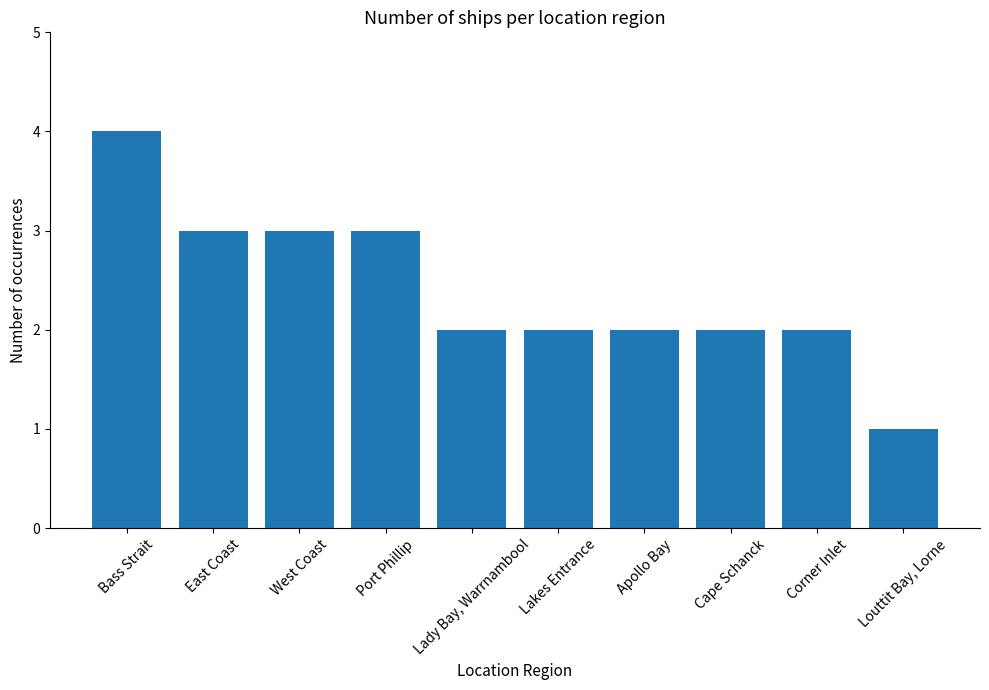

What is the sum of all values?

24